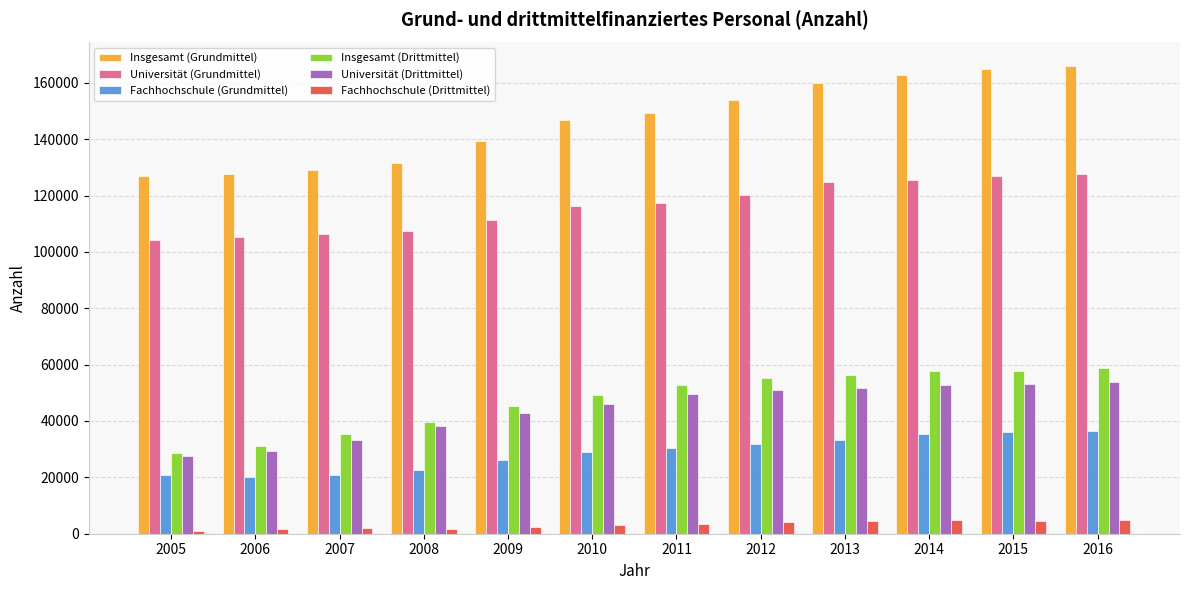

Which series has the largest range (max minus min)?

Insgesamt (Grundmittel)